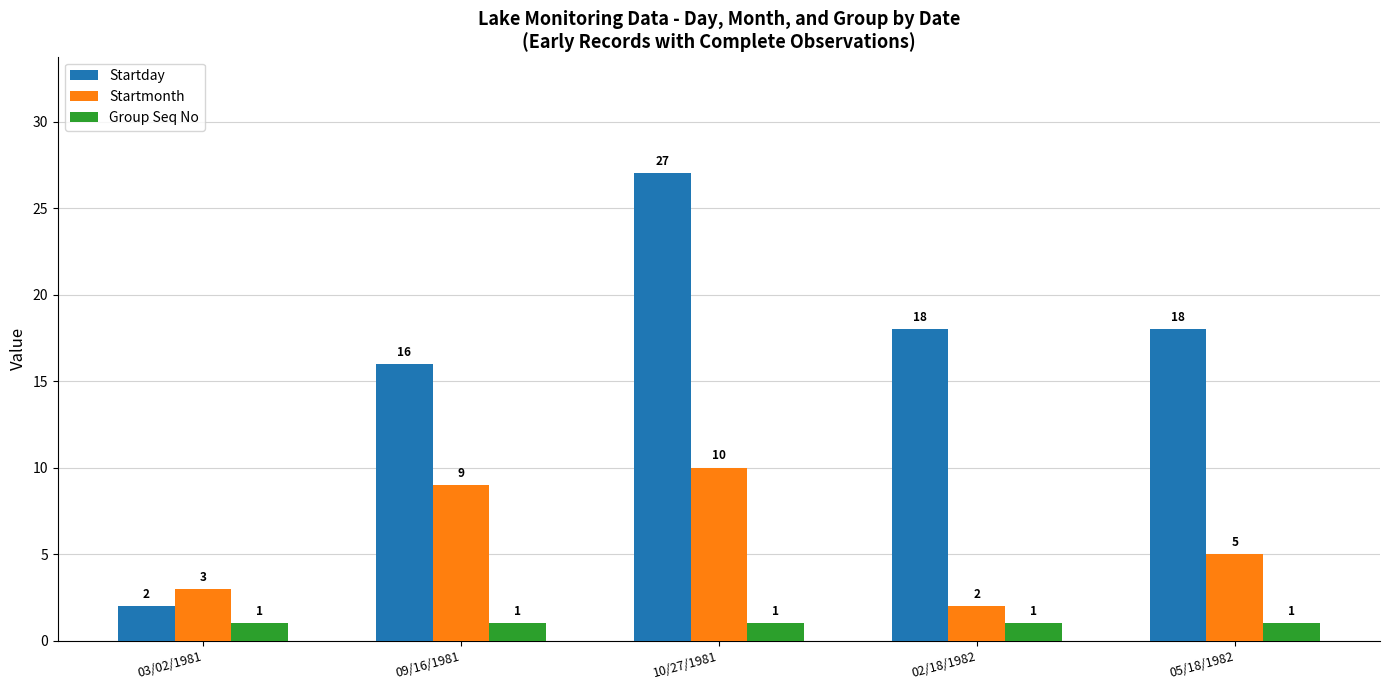

Which series has the largest total across all categories?

Startday